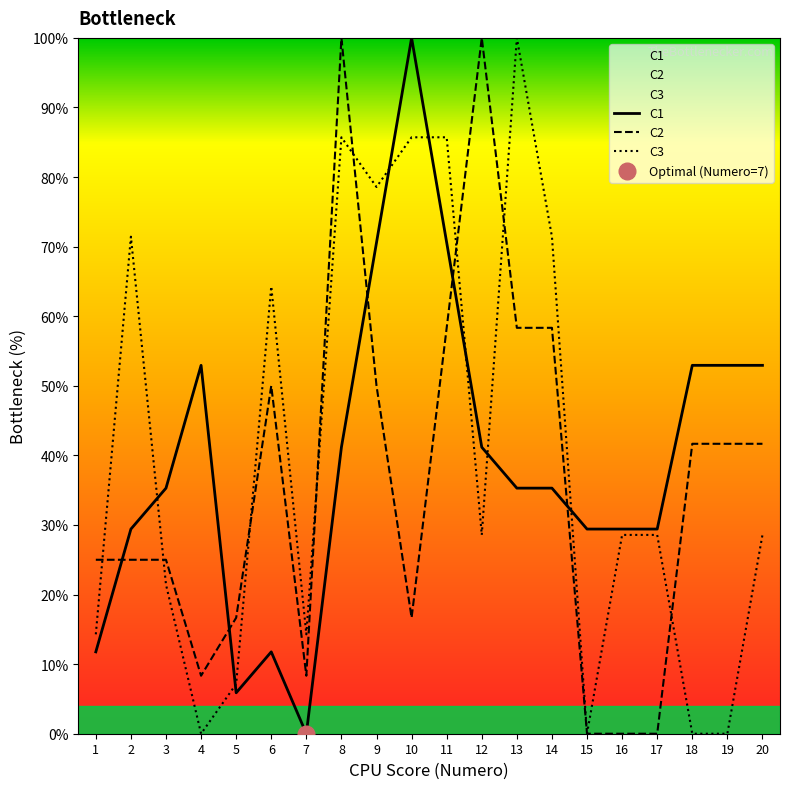

What is the difference between the second highest and minimum values in the C3 series?

85.7